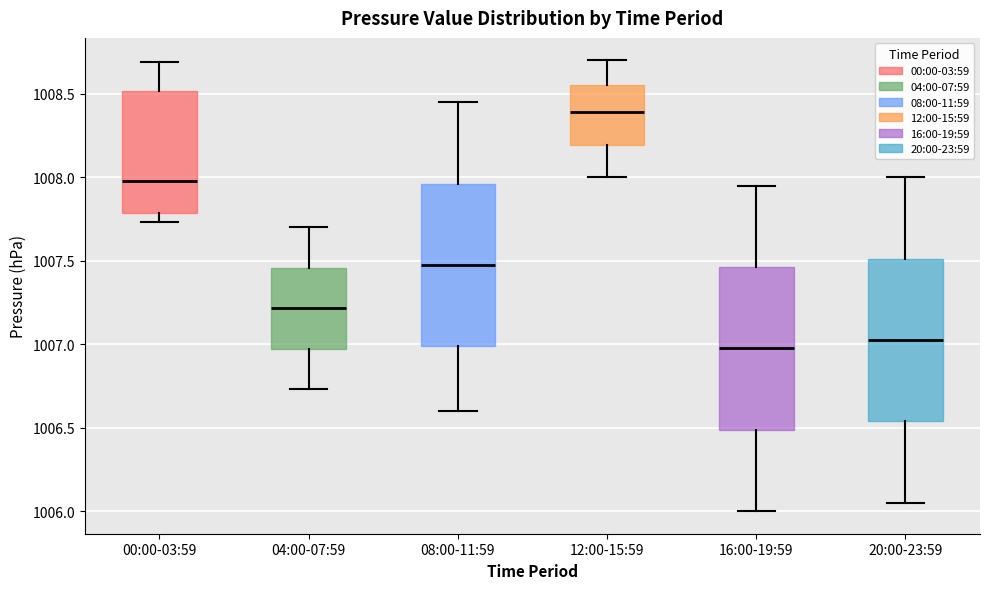

Reading left to right, read every box against the y-axis: the position of its median line, the range the box covers, and the ends of its whiskers. The values are not printed on the chart, so give them approximately, as read against the axis.

00:00-03:59: median 1008.00, box 1007.80 to 1008.50, whiskers 1007.75 to 1008.70
04:00-07:59: median 1007.20, box 1006.95 to 1007.45, whiskers 1006.75 to 1007.70
08:00-11:59: median 1007.50, box 1007.00 to 1007.95, whiskers 1006.60 to 1008.45
12:00-15:59: median 1008.40, box 1008.20 to 1008.55, whiskers 1008.00 to 1008.70
16:00-19:59: median 1007.00, box 1006.50 to 1007.45, whiskers 1006.00 to 1007.95
20:00-23:59: median 1007.05, box 1006.55 to 1007.50, whiskers 1006.05 to 1008.00